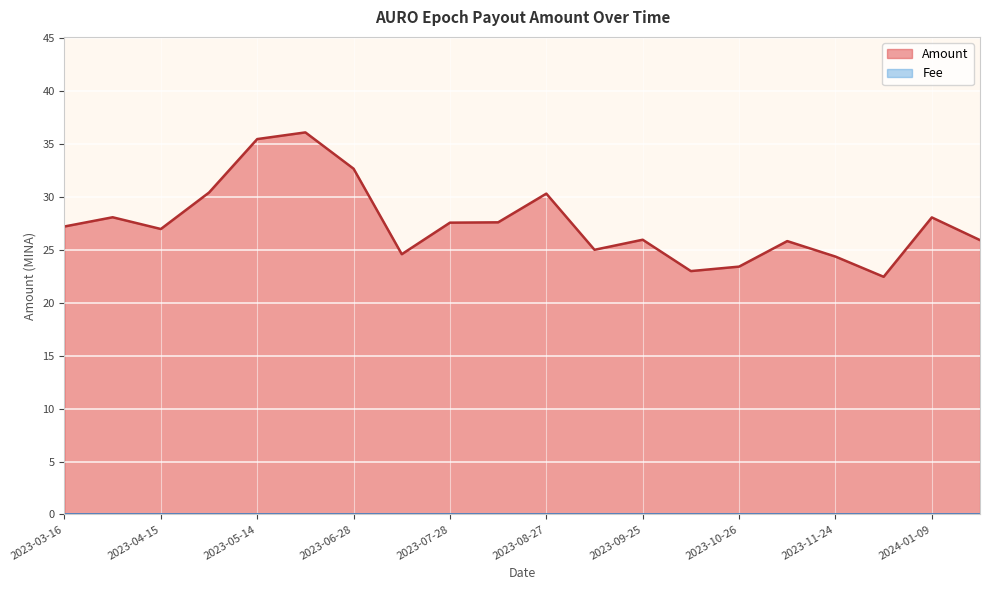

Does the chart display data point markers on the line(s)?

No